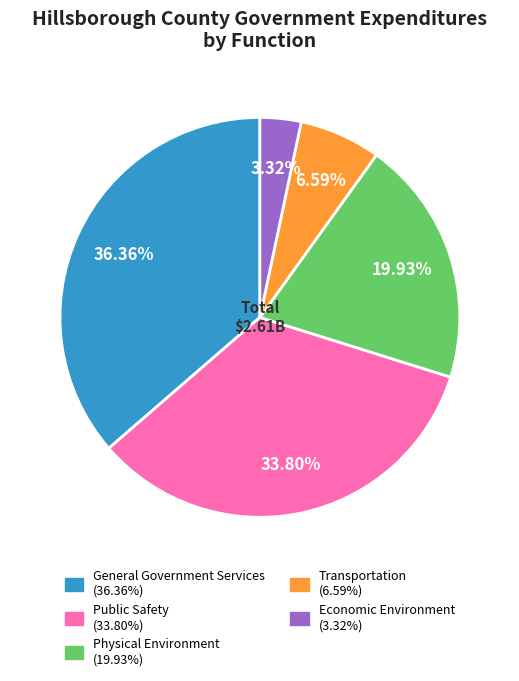

Count the number of slices in the pie.

5